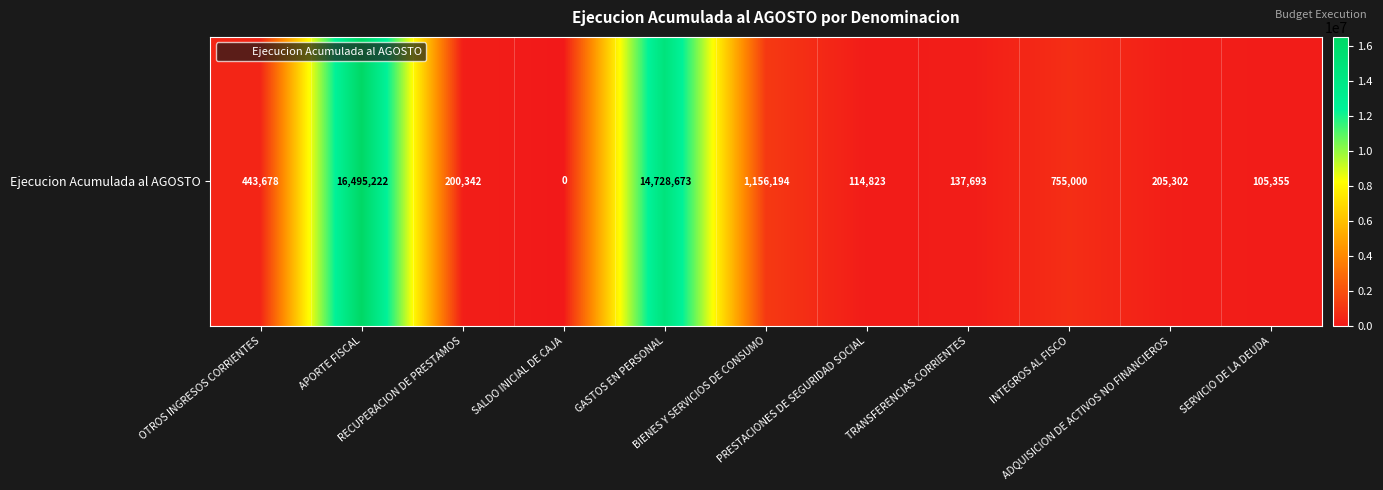

What is the greatest value displayed?

16495222